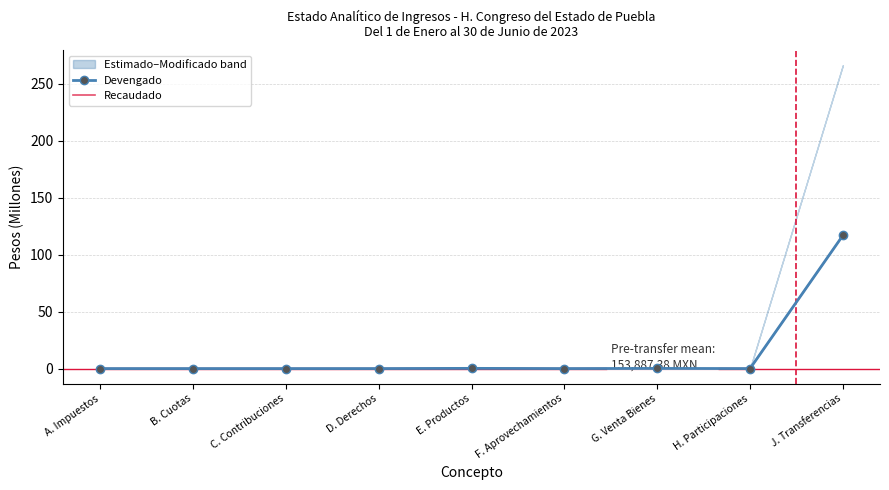

Which has a higher value, B. Cuotas or D. Derechos?

B. Cuotas